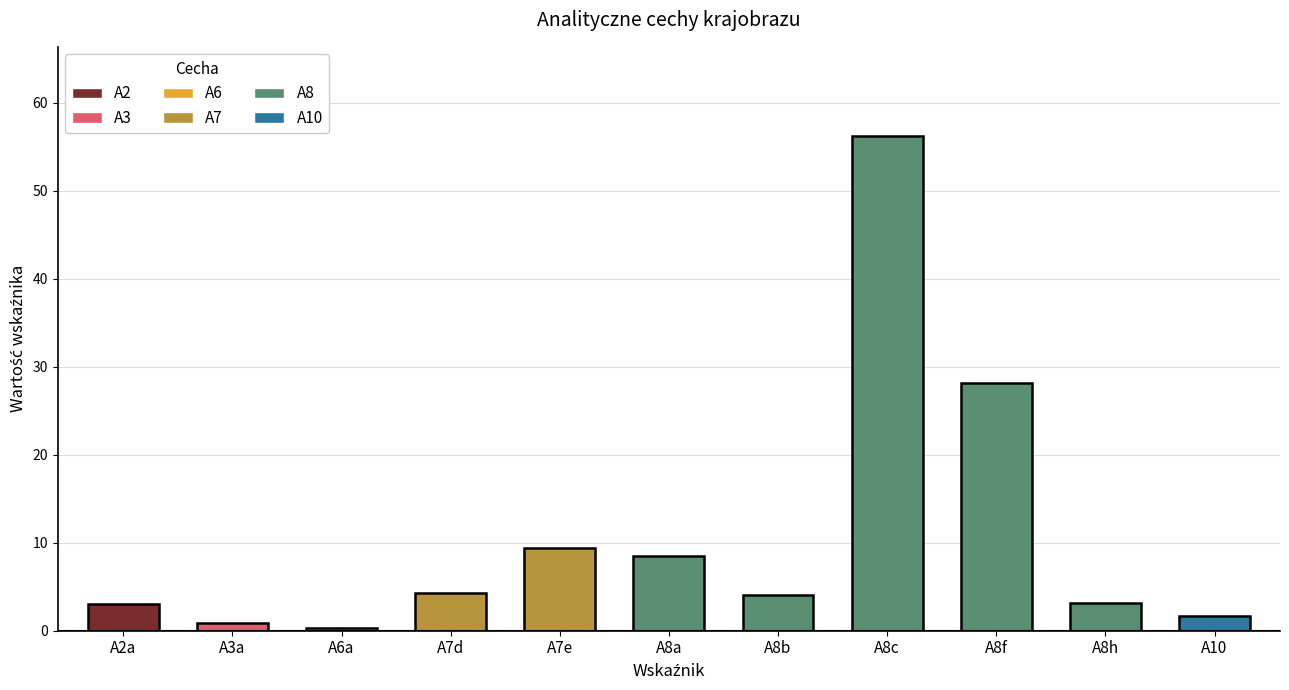

Which category has the highest value across all series?

A8c